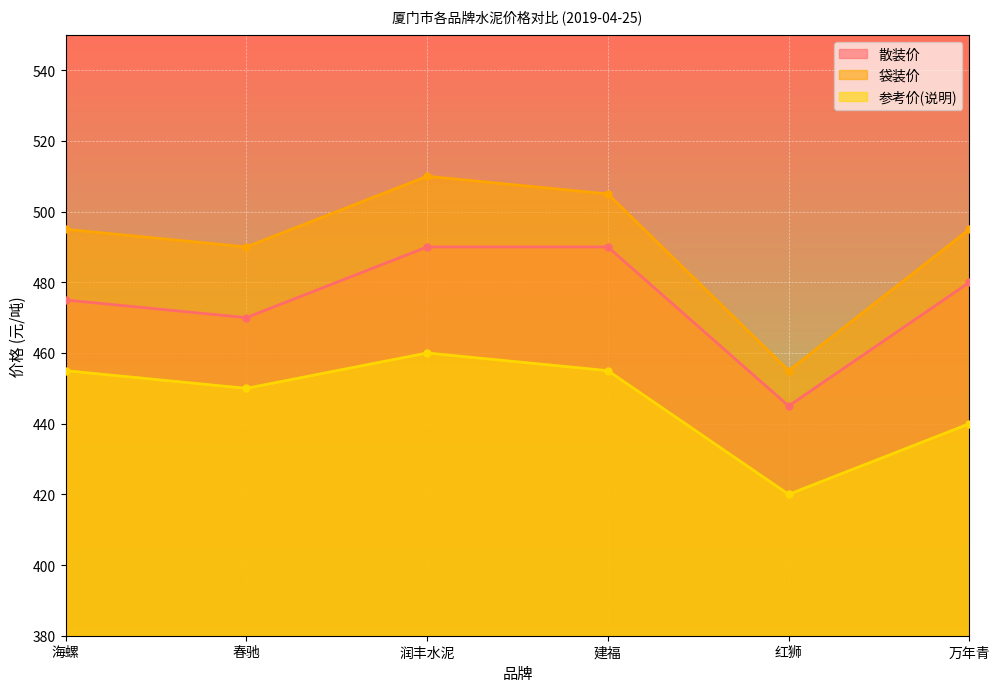

What is the difference between the maximum and second lowest values in the 袋装价 series?

20